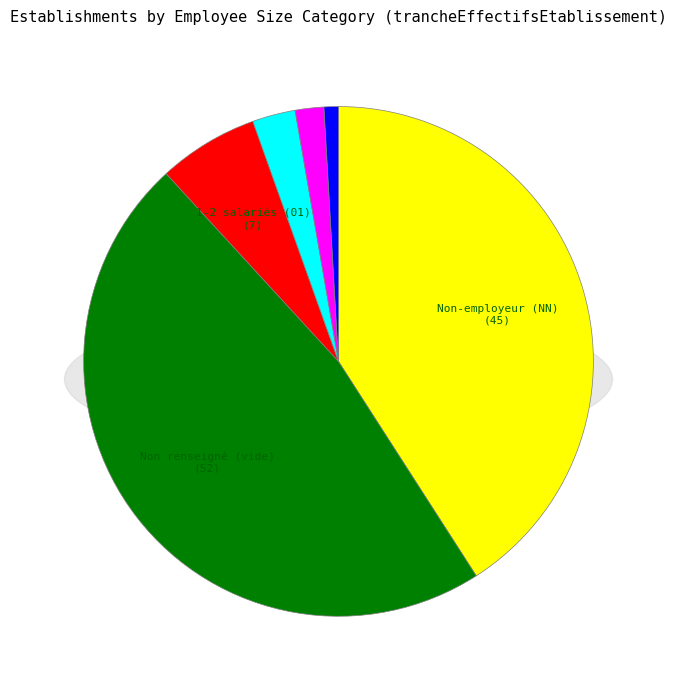

To the nearest percent, what is the difference between the largest and smallest slice percentages?

46%